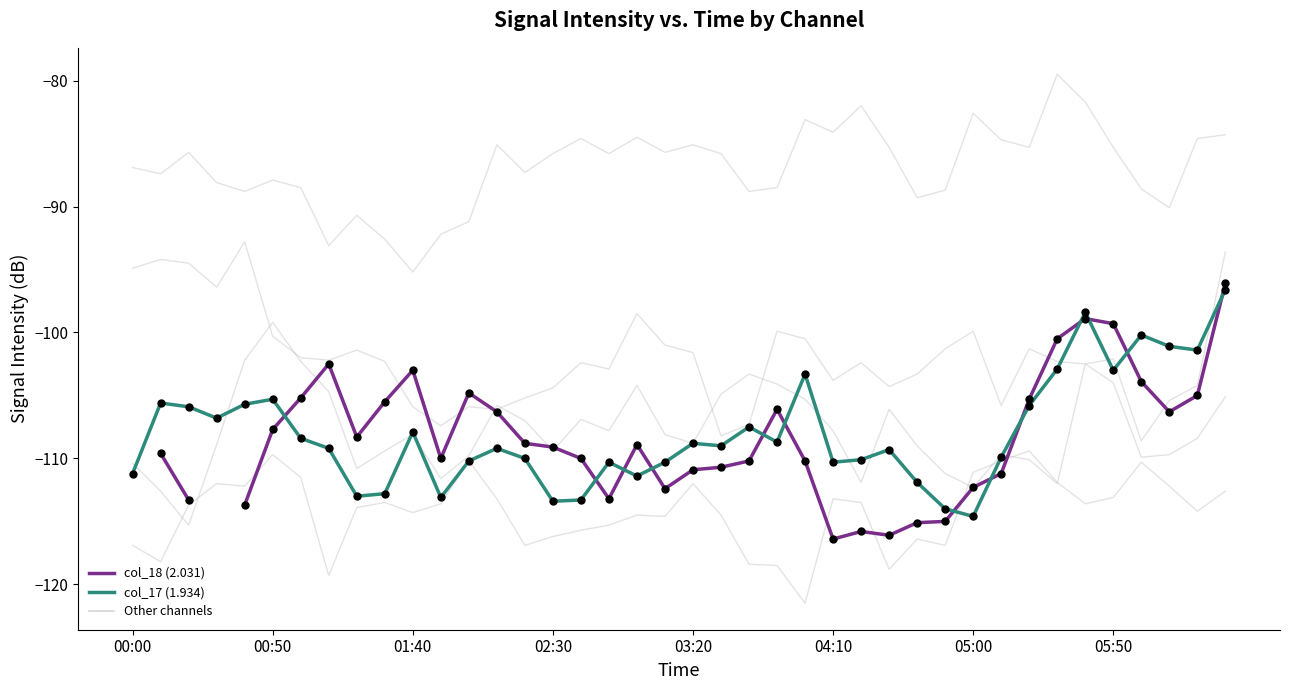

At which category is the sum across all series the highest?

39